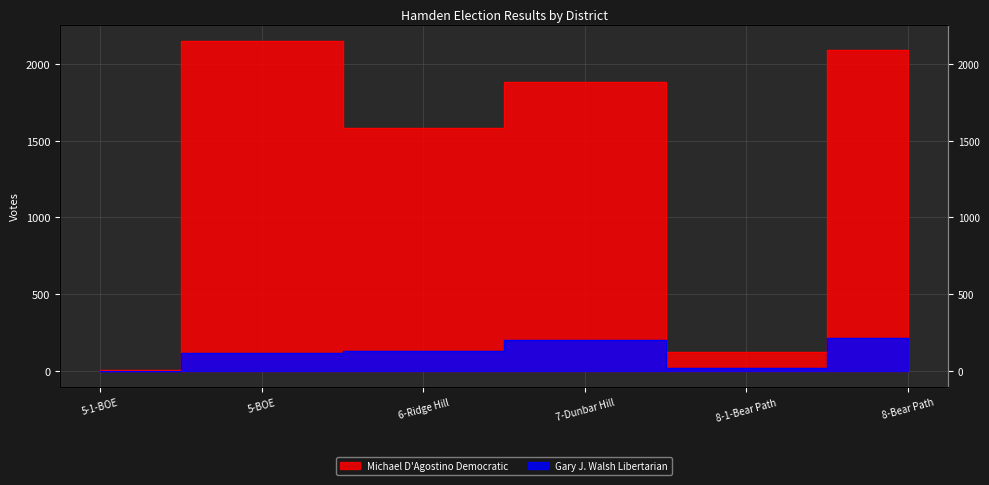

Read the Michael D'Agostino Democratic value at 8-1-Bear Path, to the nearest 50.

100